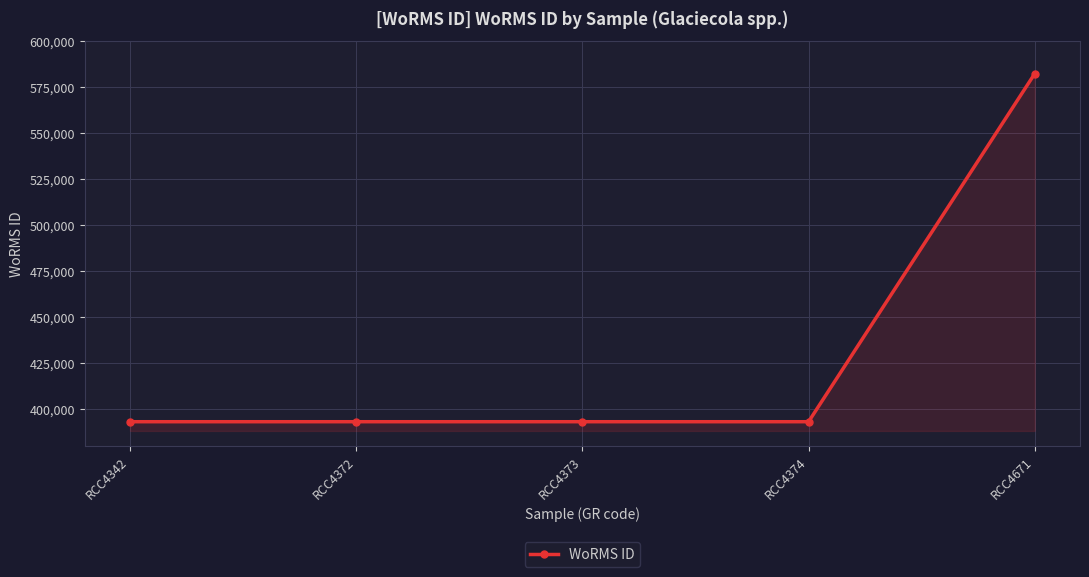

What is the difference between the maximum and minimum values?

189047